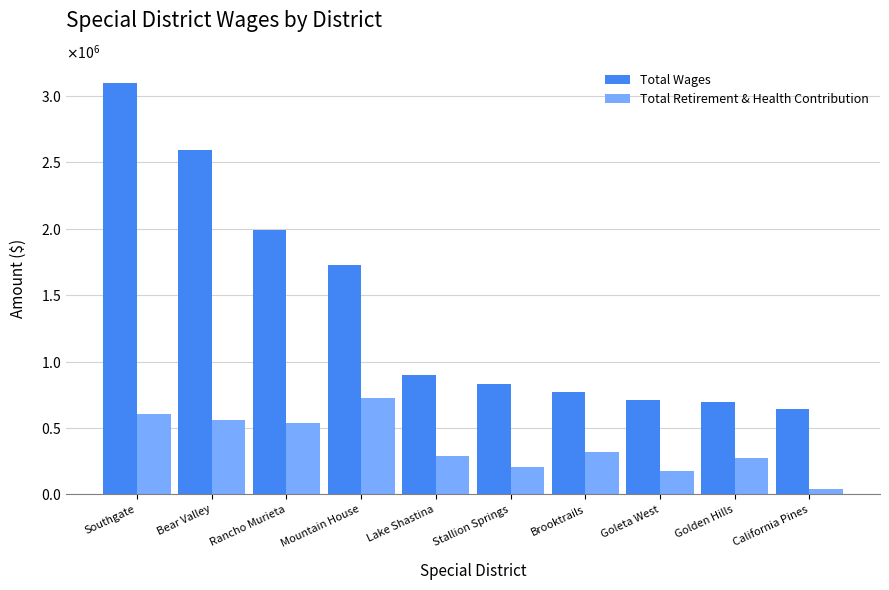

List the series in order of their overall mean, lowest first.

Total Retirement & Health Contribution, Total Wages